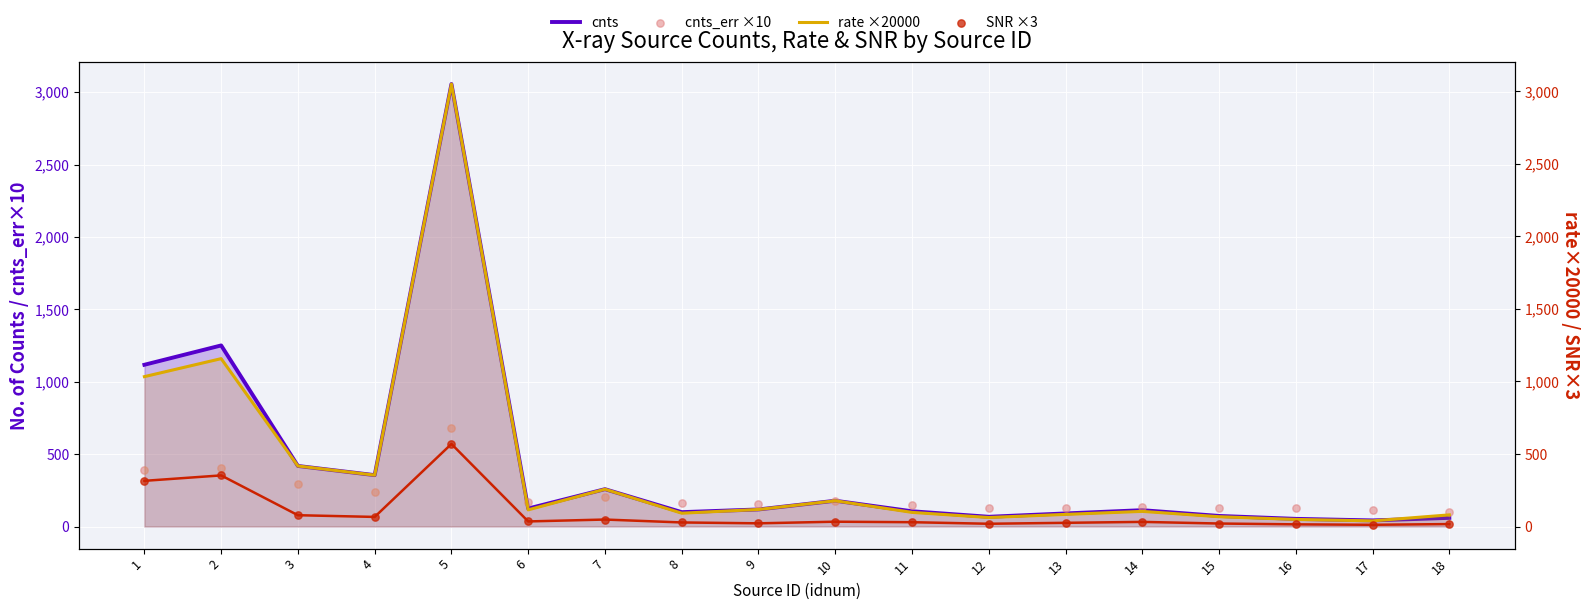

Which series has the largest total across all categories?

cnts